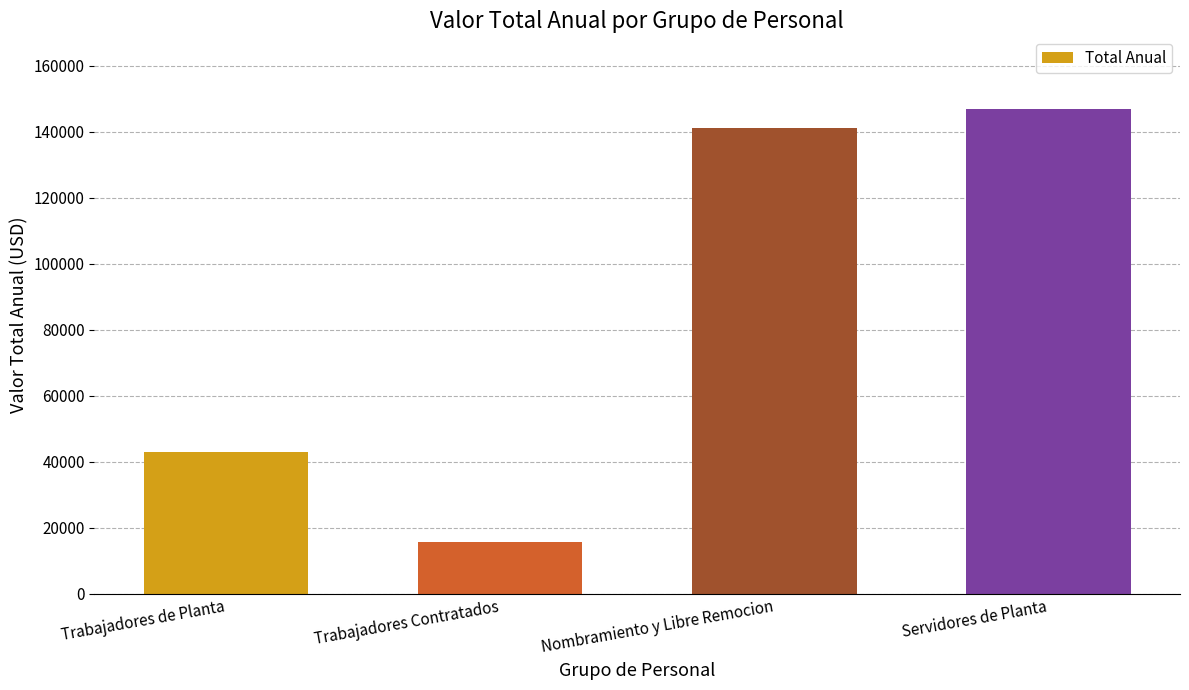

Count the number of data series in this chart.

1